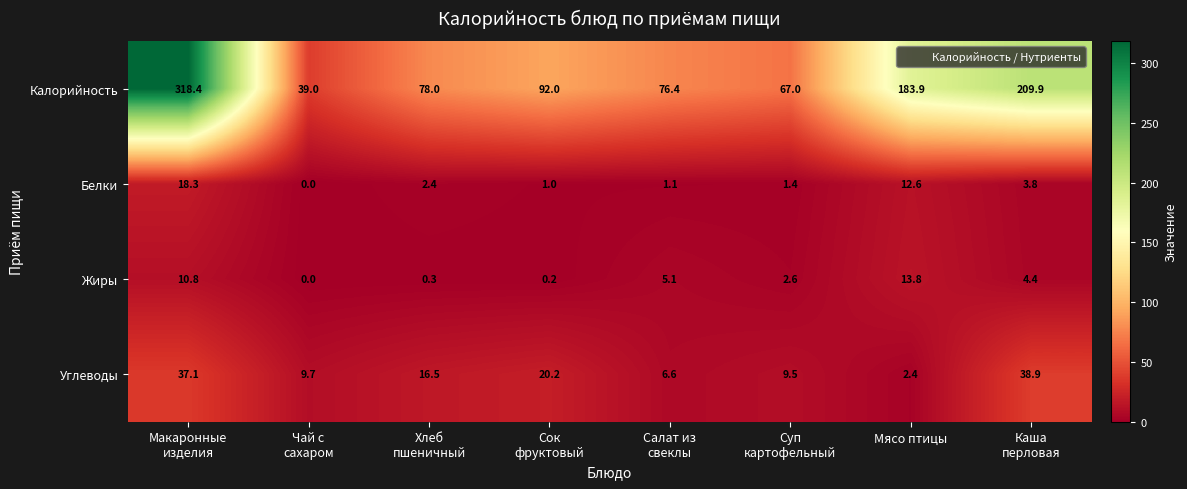

Rank the series by their maximum value, from lowest to highest.

Жиры, Белки, Углеводы, Калорийность